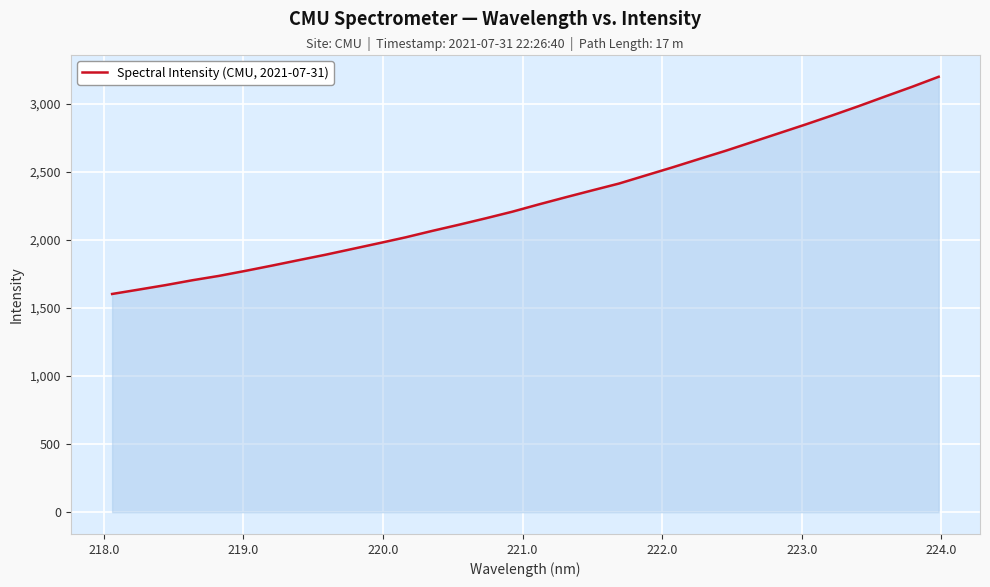

What is the difference between the maximum and minimum values?

1595.0